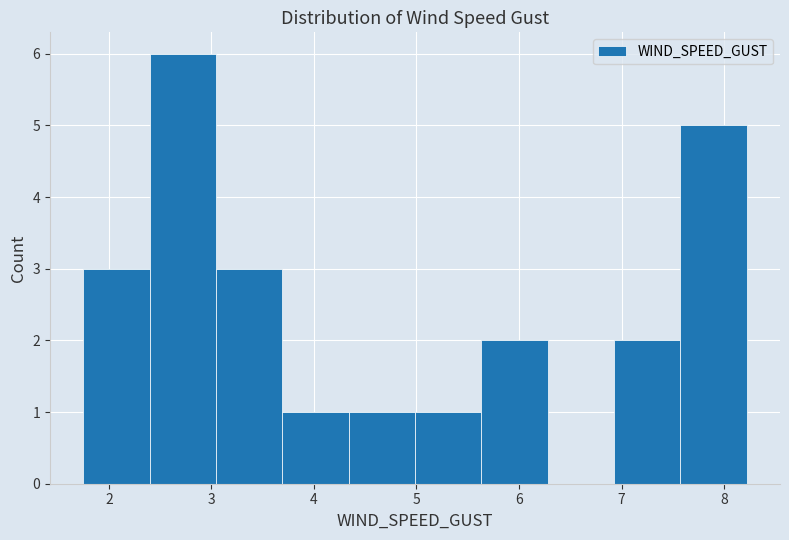

Reading left to right, list every bar in this chart as the range it spans on the x-axis followed by its height. Neither the bar edges nor the heights are printed on the chart, so give them approximately, as read against the axes.

1.8 to 2.4: 3
2.4 to 3.0: 6
3.0 to 3.7: 3
3.7 to 4.3: 1
4.3 to 5.0: 1
5.0 to 5.6: 1
5.6 to 6.3: 2
6.3 to 6.9: 0
6.9 to 7.6: 2
7.6 to 8.2: 5